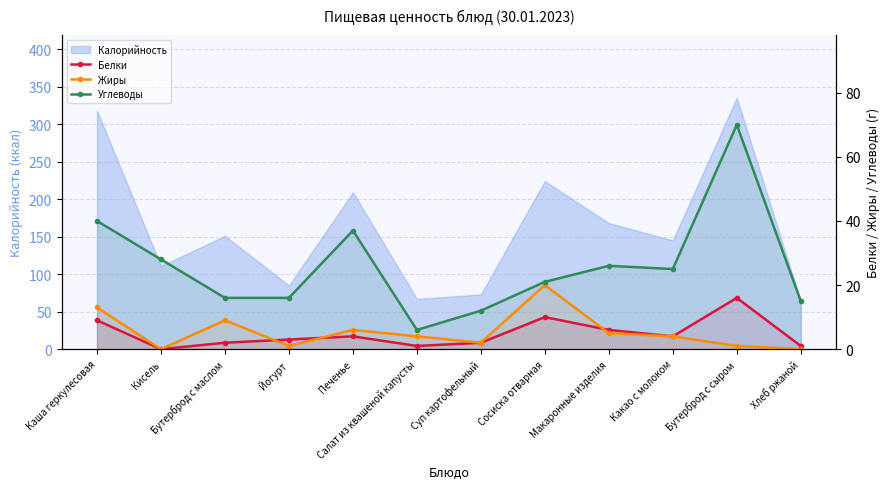

What is the sum of the Жиры values at Бутерброд с сыром and Печенье?

7